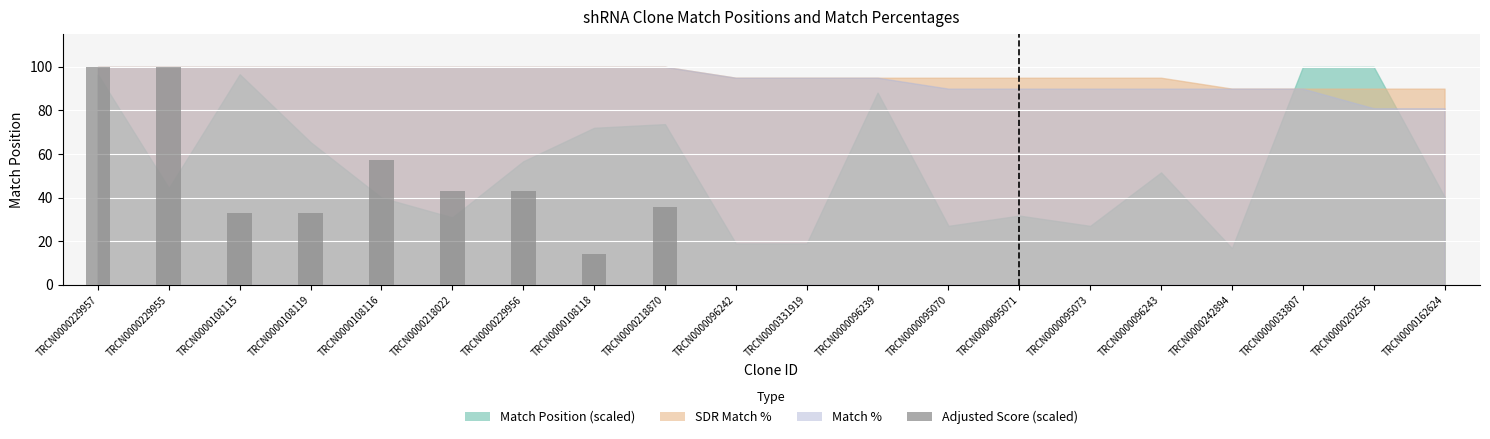

What is the greatest value displayed?

100.0